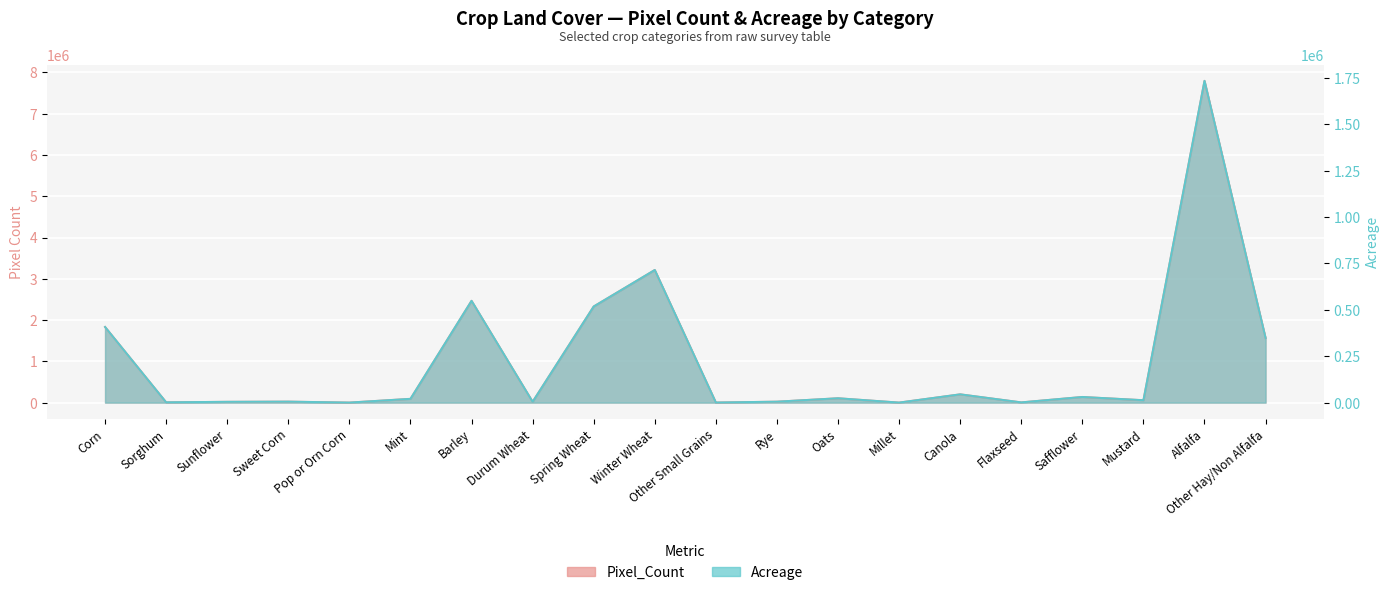

The Pixel_Count series shows 1565479.0 at Other Hay/Non Alfalfa. True or false?

True